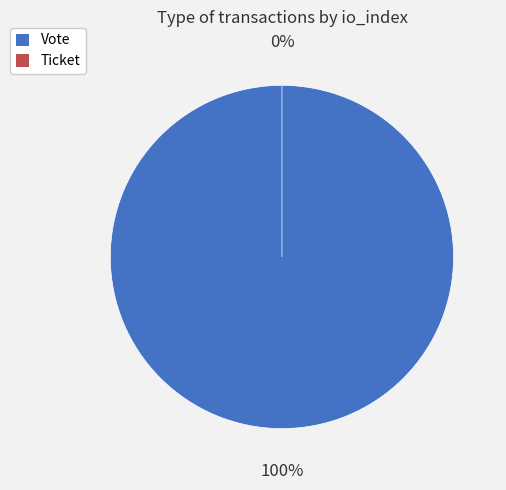

What percentage is the Vote slice, to the nearest percent?

100%